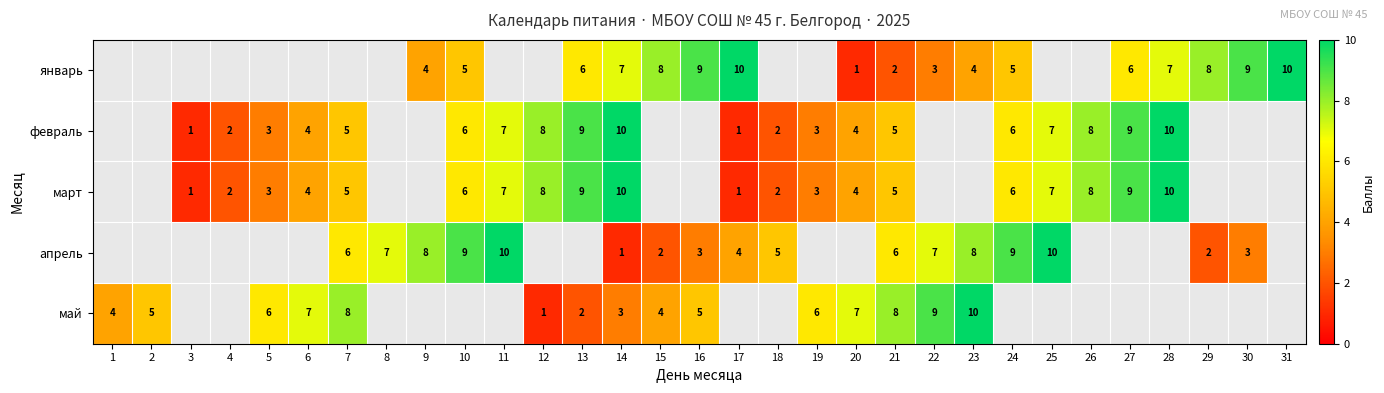

The май series shows 13 at 22. True or false?

False